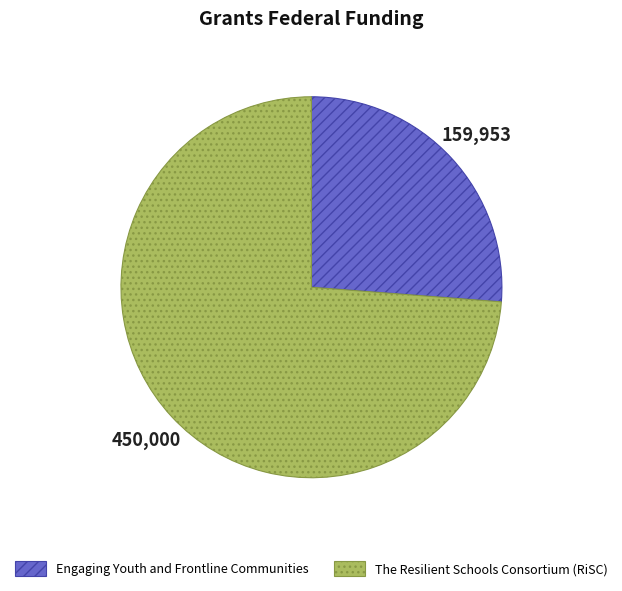

Combined, do The Resilient Schools Consortium (RiSC) and Engaging Youth and Frontline Communities account for over 50%?

Yes